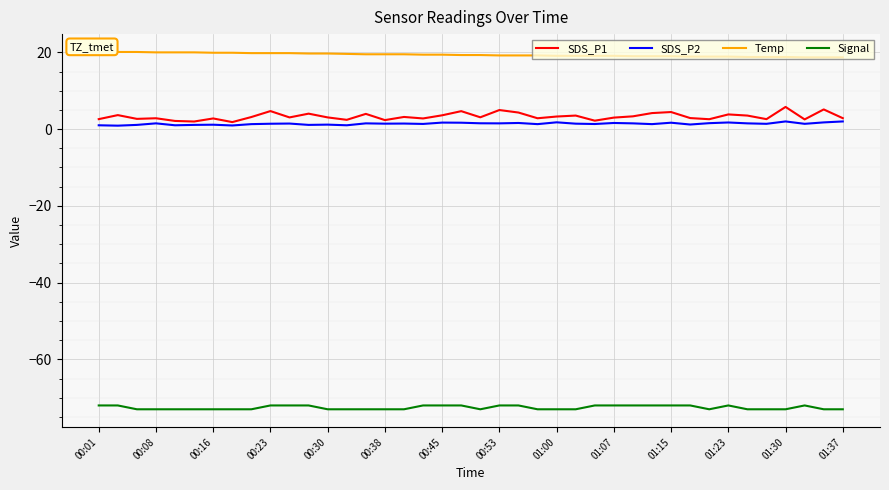

Which series has the largest total across all categories?

Temp